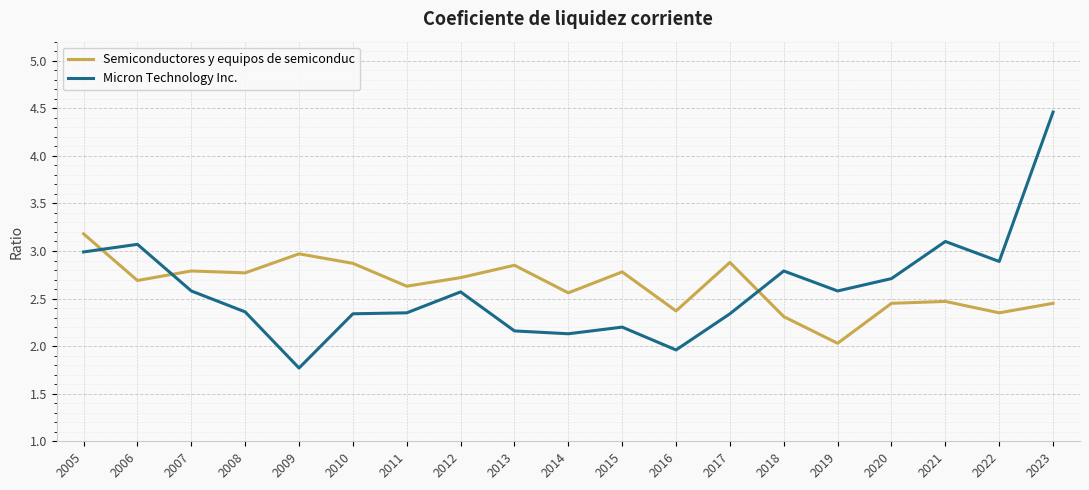

At 2019, list the series in order from largest to smallest.

Micron Technology Inc., Semiconductores y equipos de semiconduc